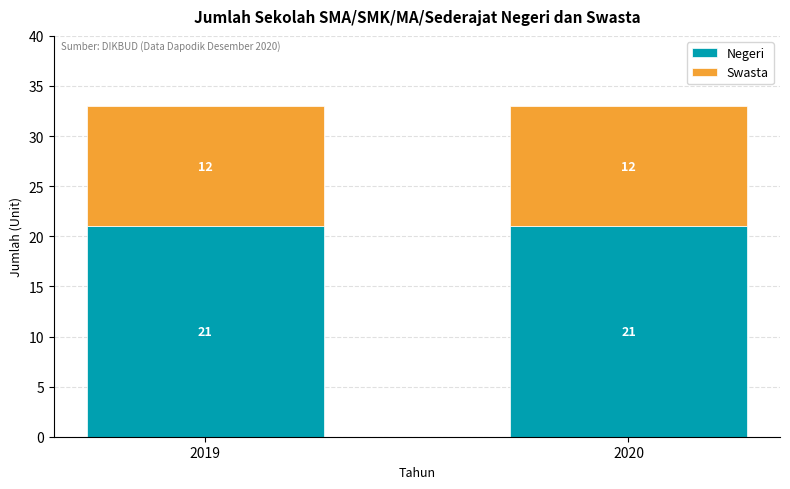

What is the total value across all series at 2020?

33